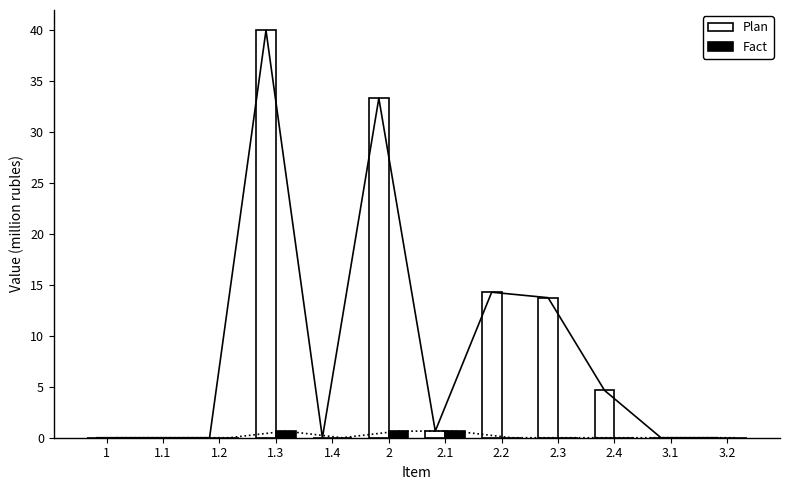

What are all the series names shown in the legend?

Plan, Fact